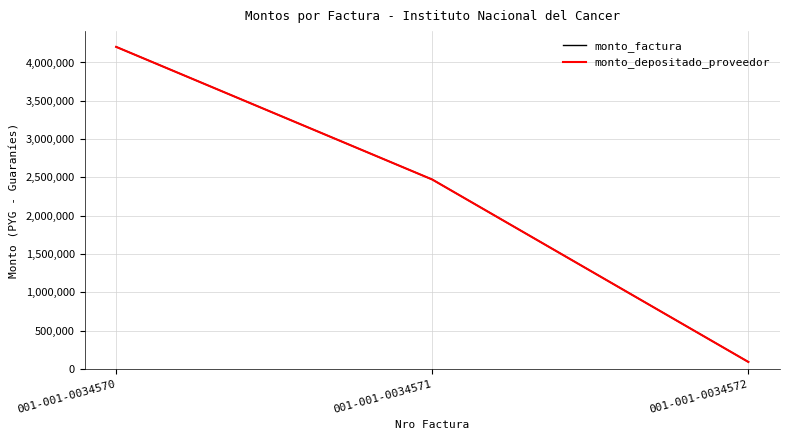

What is the greatest value displayed?

4204000